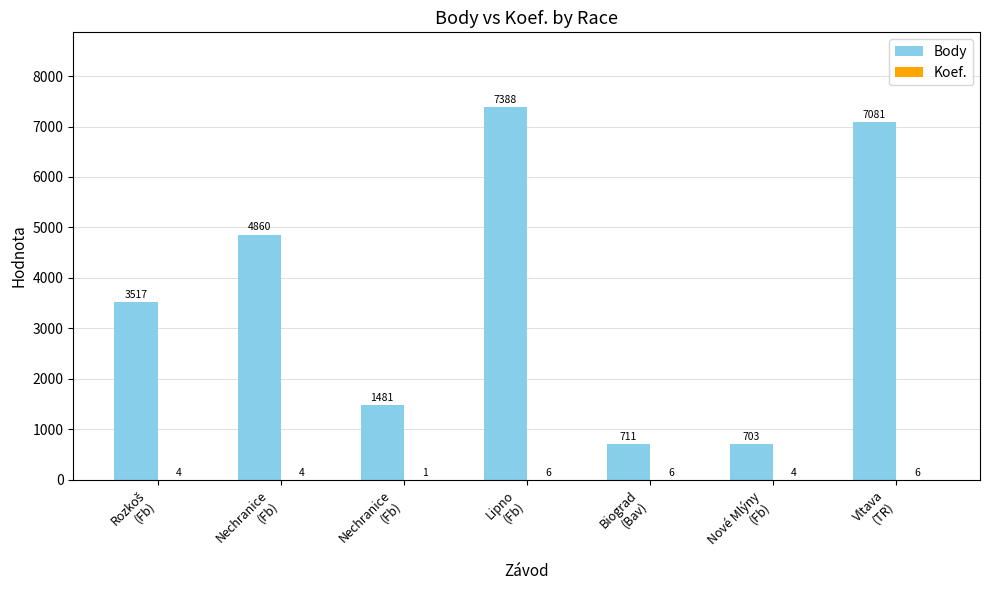

What is the total value across all series at Vltava
(TR)?

7087